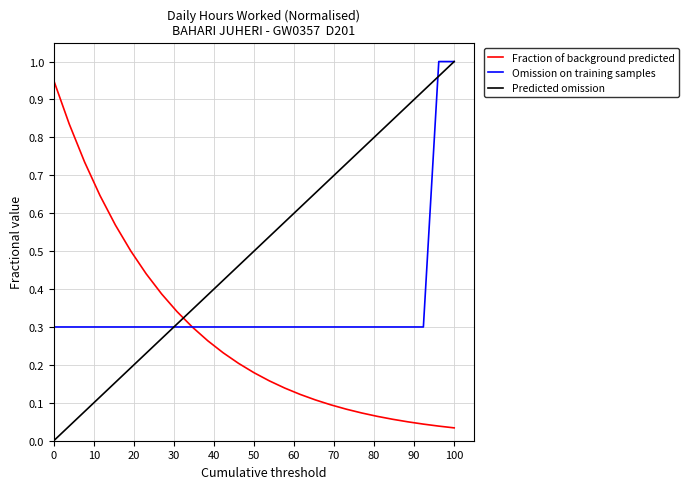

Rank the series by their average value, from lowest to highest.

Fraction of background predicted, Omission on training samples, Predicted omission